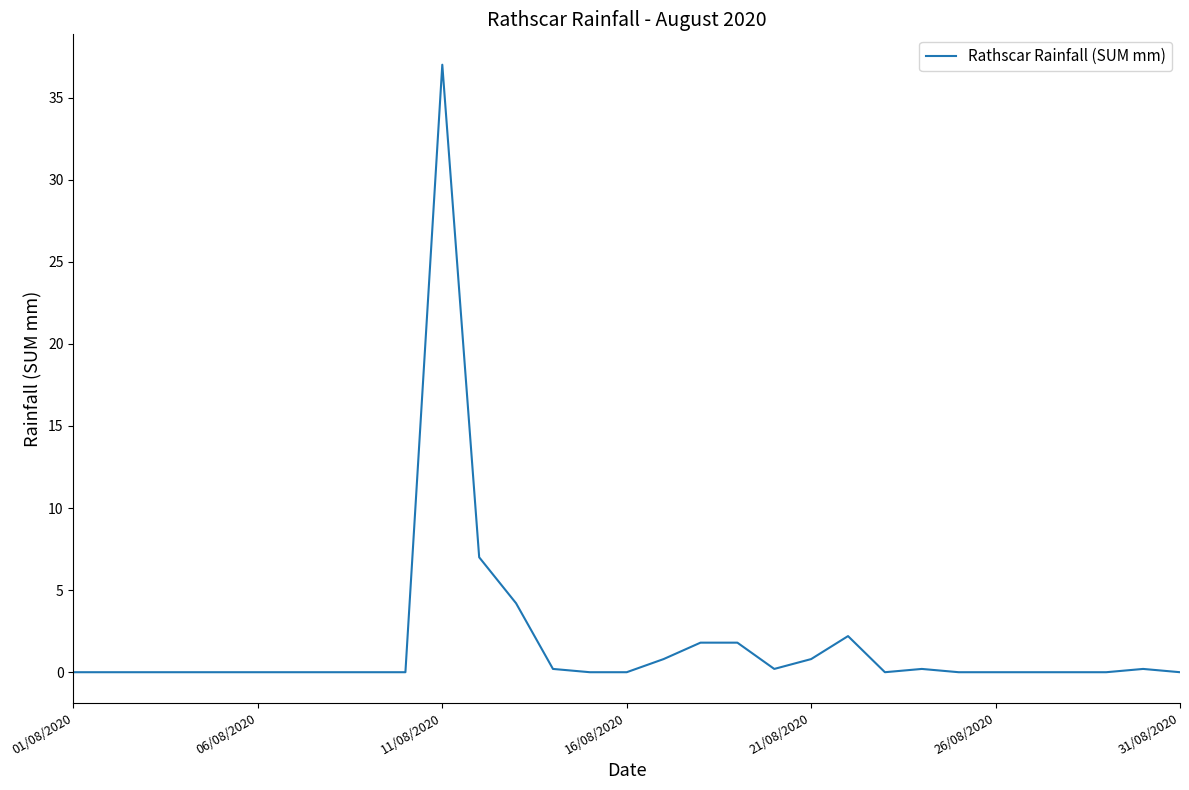

What is the maximum value shown in the chart?

37.0